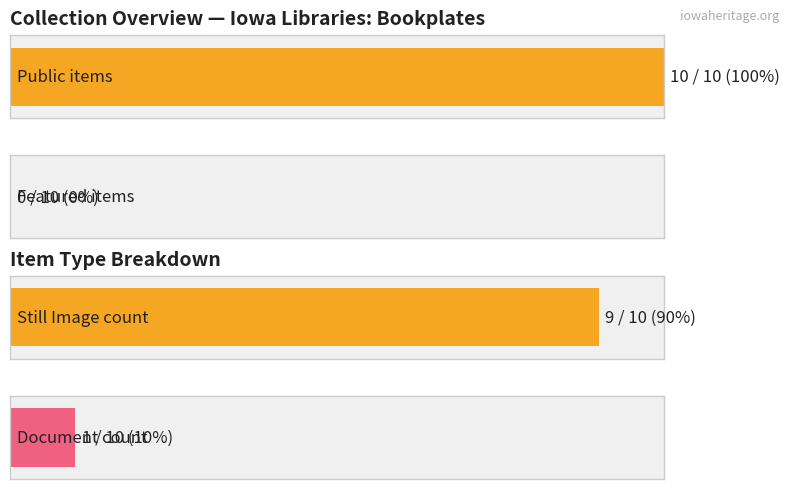

Between Still Image and Document, which is larger?

Still Image